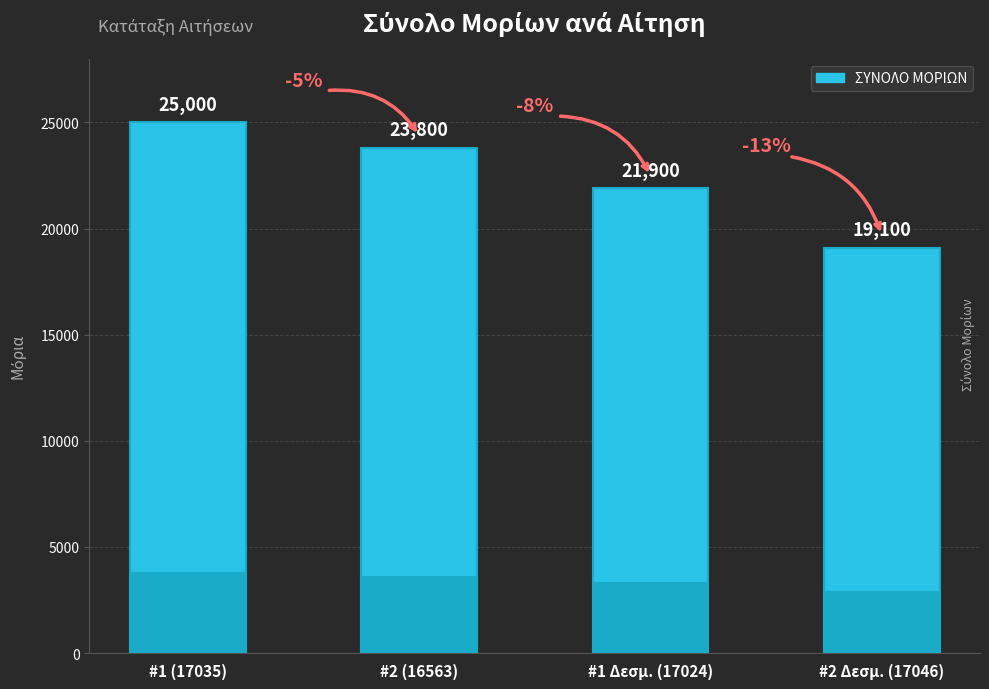

Count the values in the range 21900 to 25000.

3